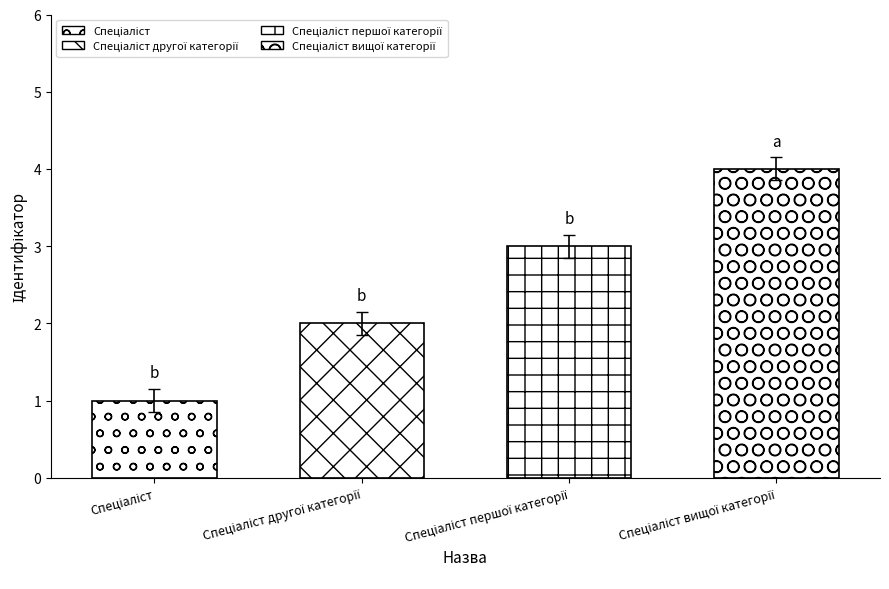

What is the difference between the second highest and minimum values?

2